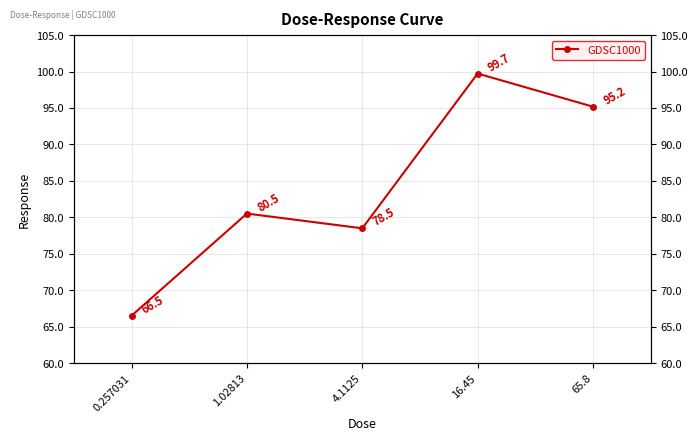

Reading right to left, extract all data points from this chart.

95.2	99.7	78.5	80.5	66.5